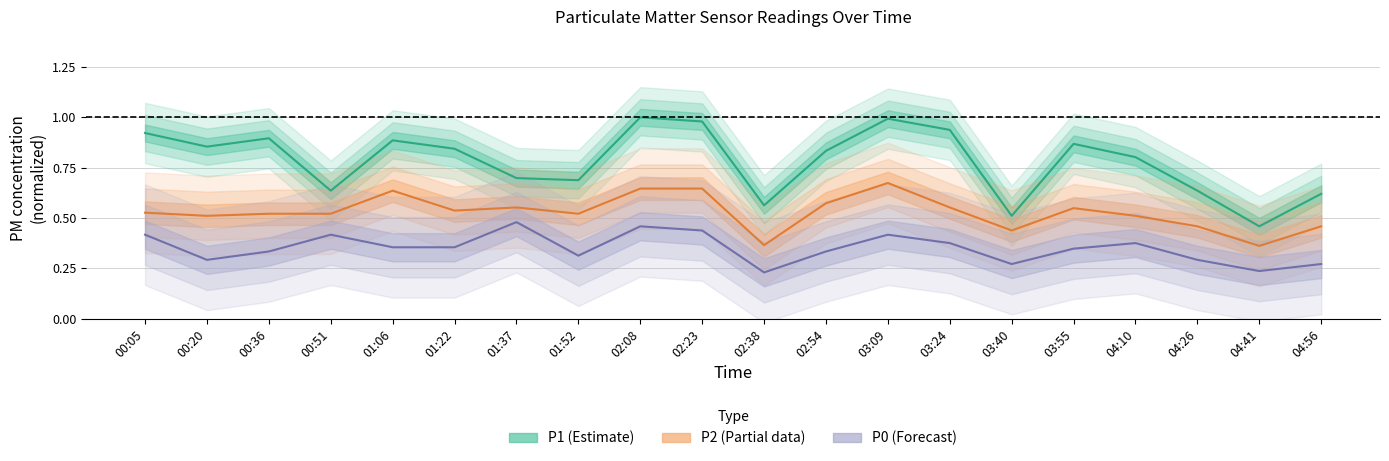

The value of P2 at 01:52 is 0.7. True or false?

False